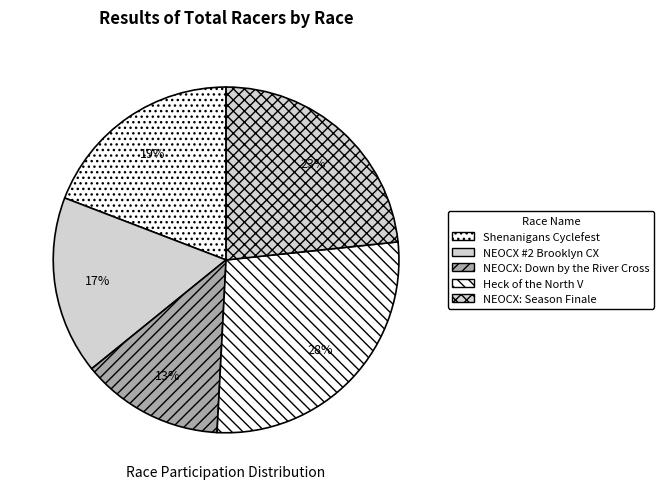

How many slices are in this pie chart?

5